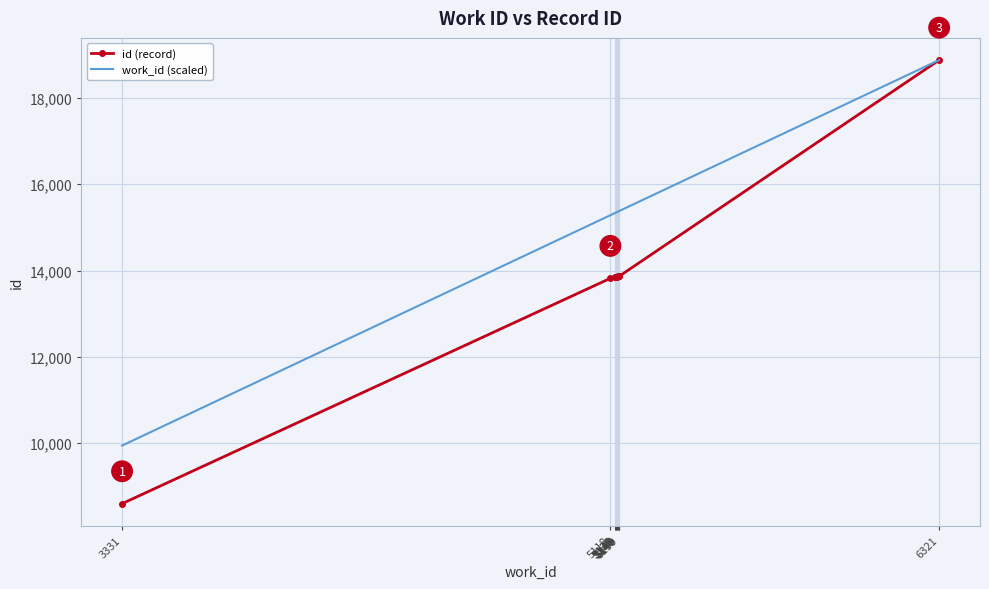

What is the minimum value for work_id (scaled)?

9946.1